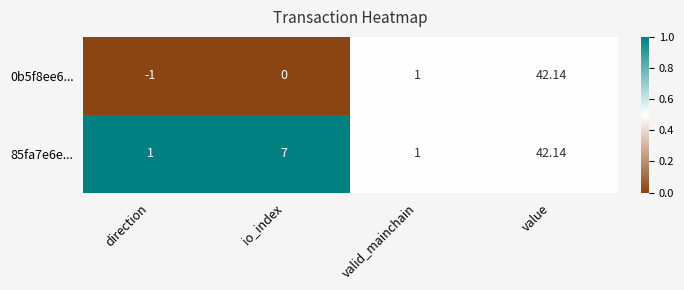

How many data points does each series have?

4